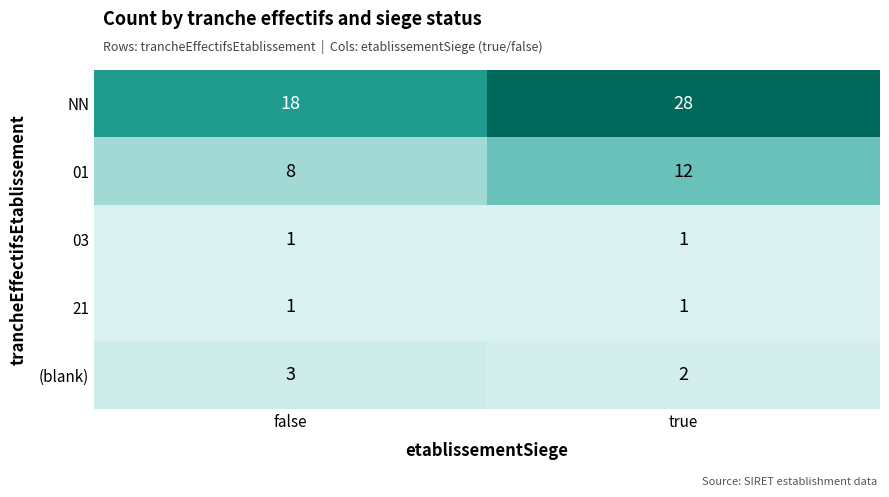

Reading left to right, transcribe all the data shown in this chart.

NN: false=18	true=28
01: false=8	true=12
03: false=1	true=1
21: false=1	true=1
(blank): false=3	true=2